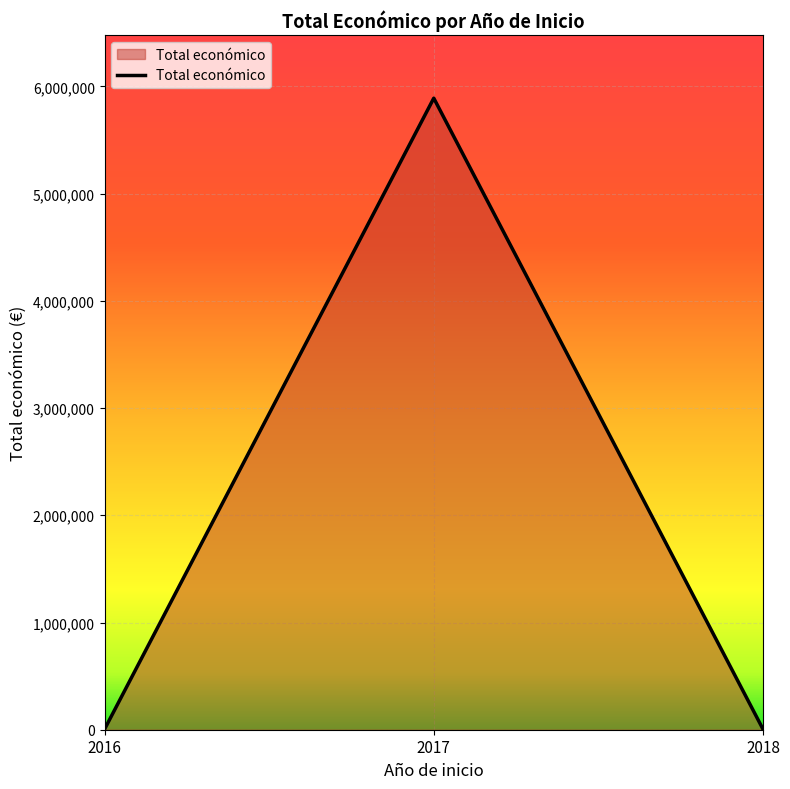

Is it true that the value at 2017 is 5890523?

True